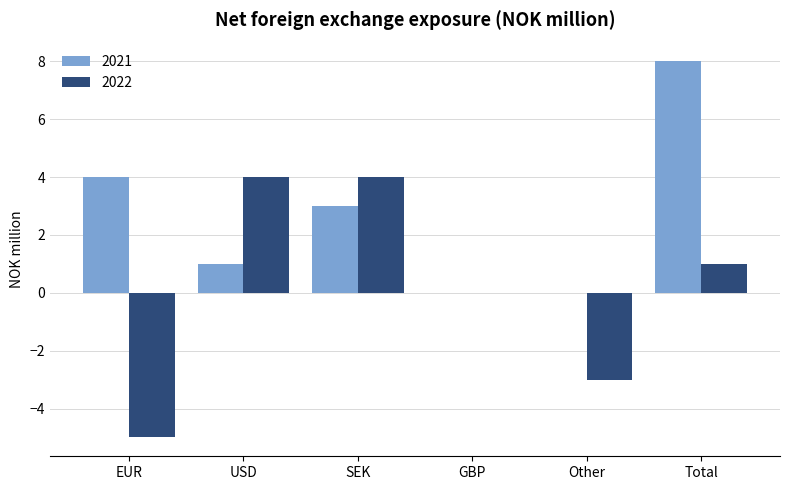

Is it true that 2022 equals -3 at GBP?

False